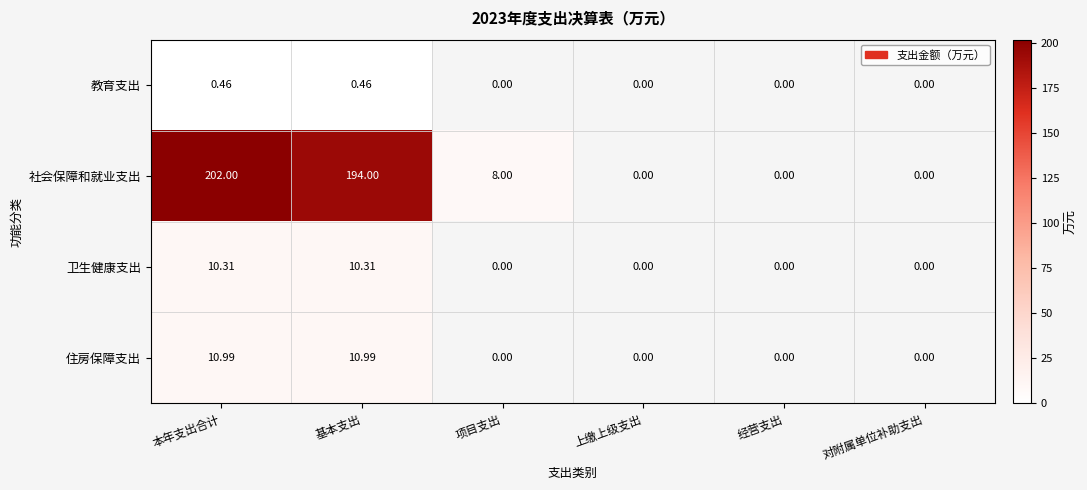

At which category does the chart reach its peak across all series?

本年支出合计